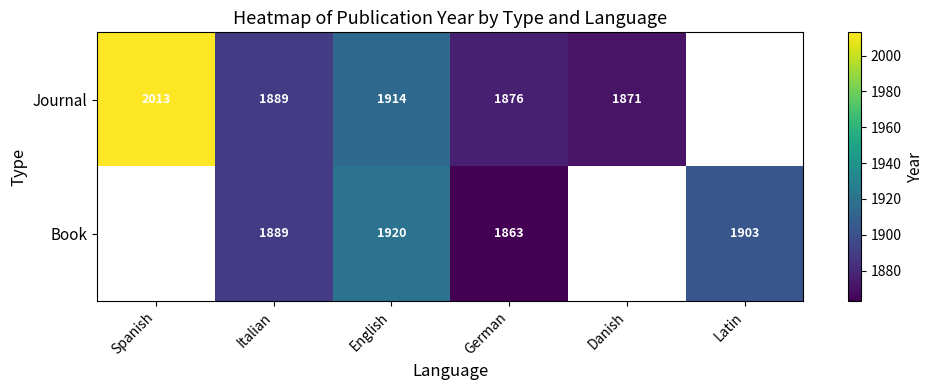

Is it true that Journal equals 382 at Danish?

False